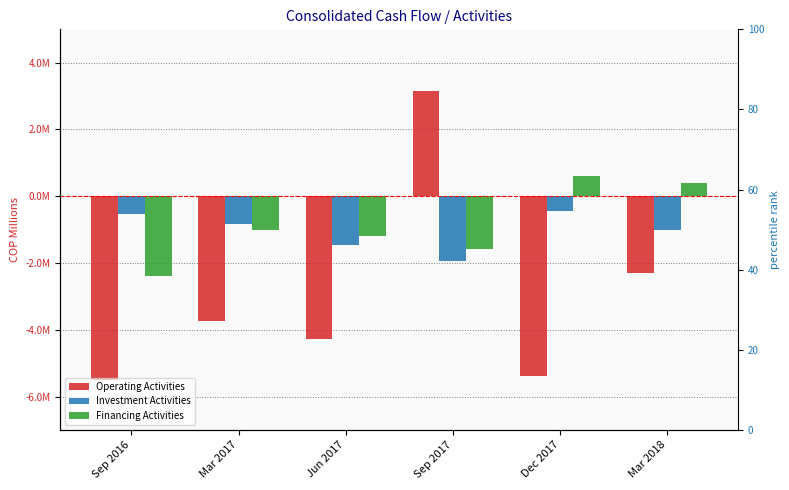

Does the chart contain stacked bars?

No